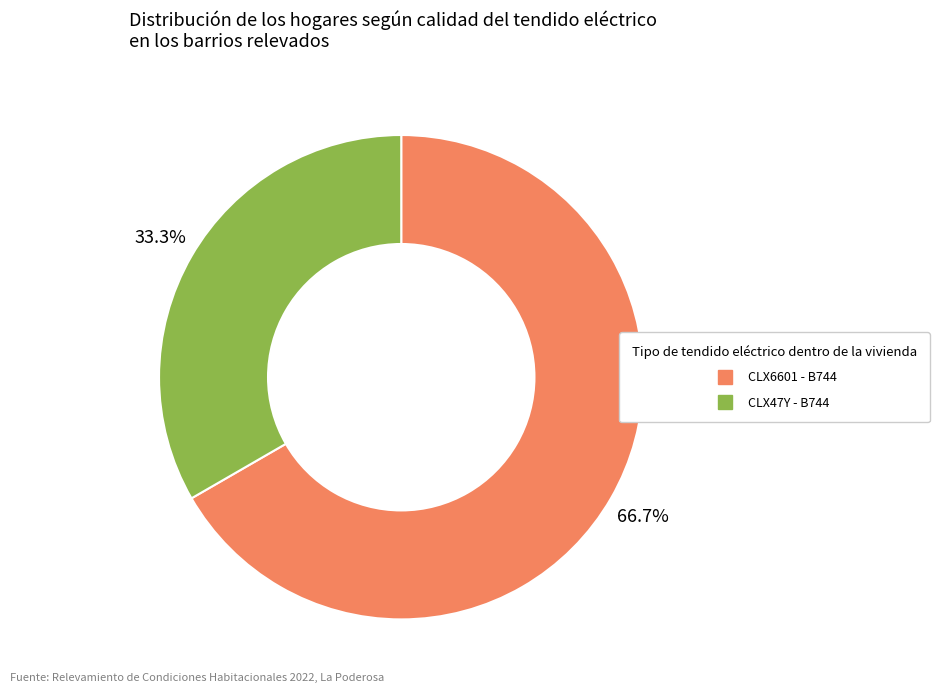

The CLX47Y slice represents 23% of the pie. True or false?

False